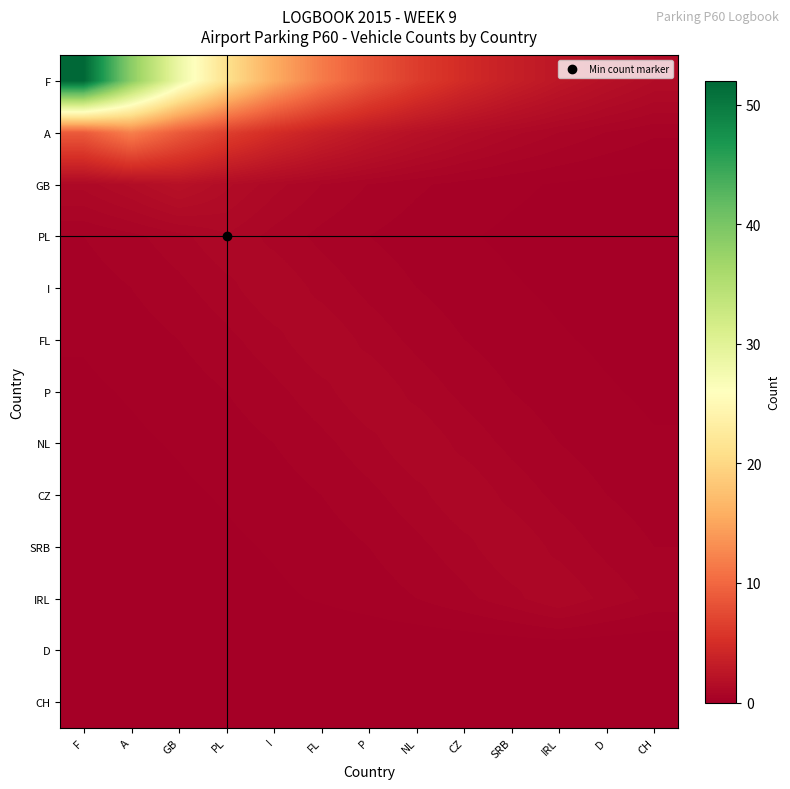

What is the difference between the highest and lowest values at IRL?

2.6